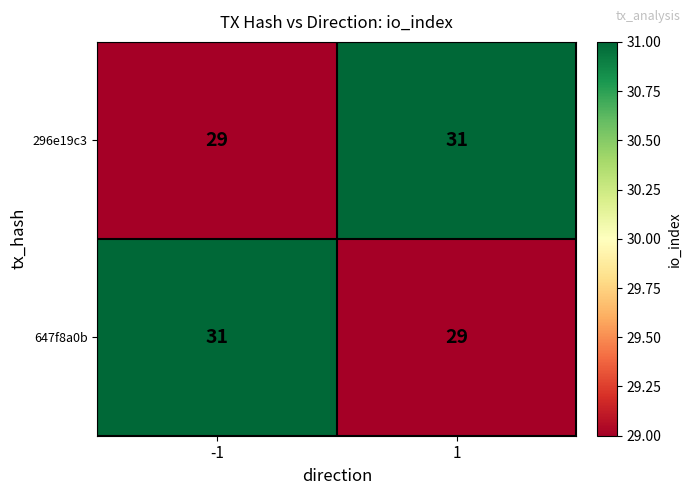

What is the highest value of the 647f8a0b series?

31